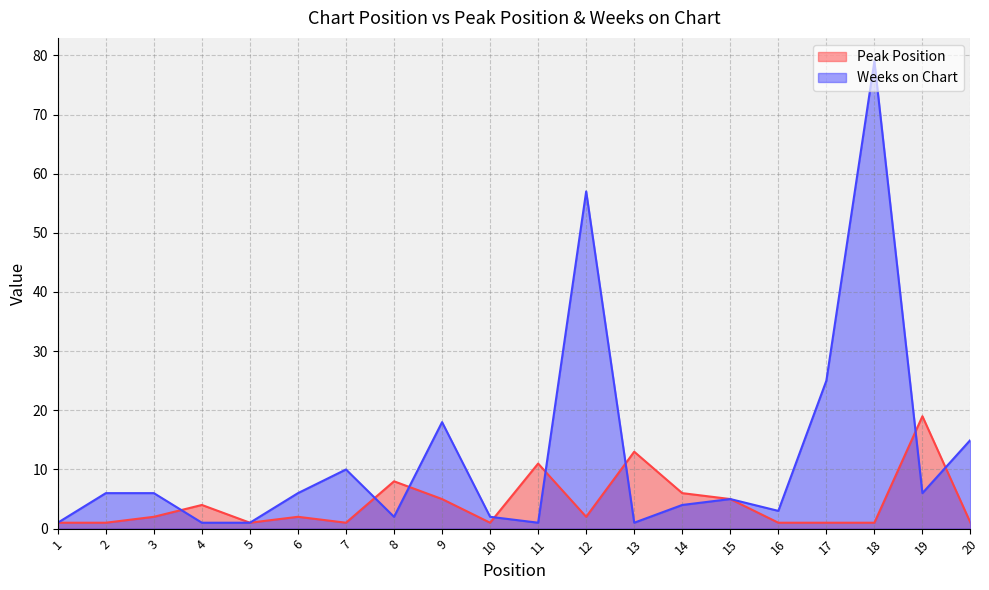

True or false: Weeks on Chart has a value of 1 at 13.

True